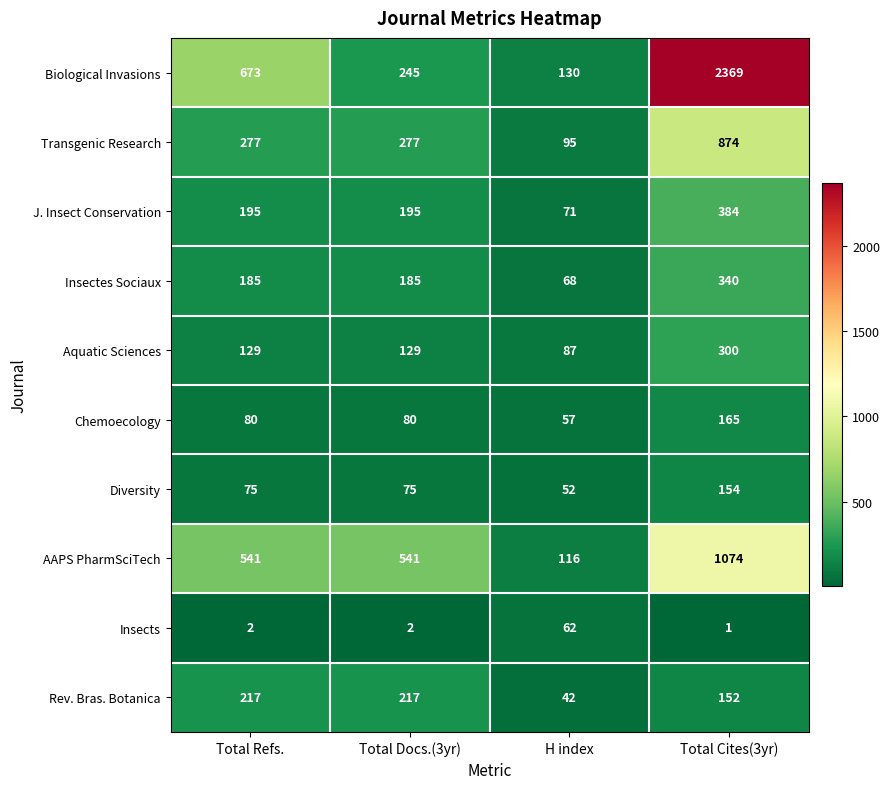

The Transgenic Research series shows 34 at H index. True or false?

False